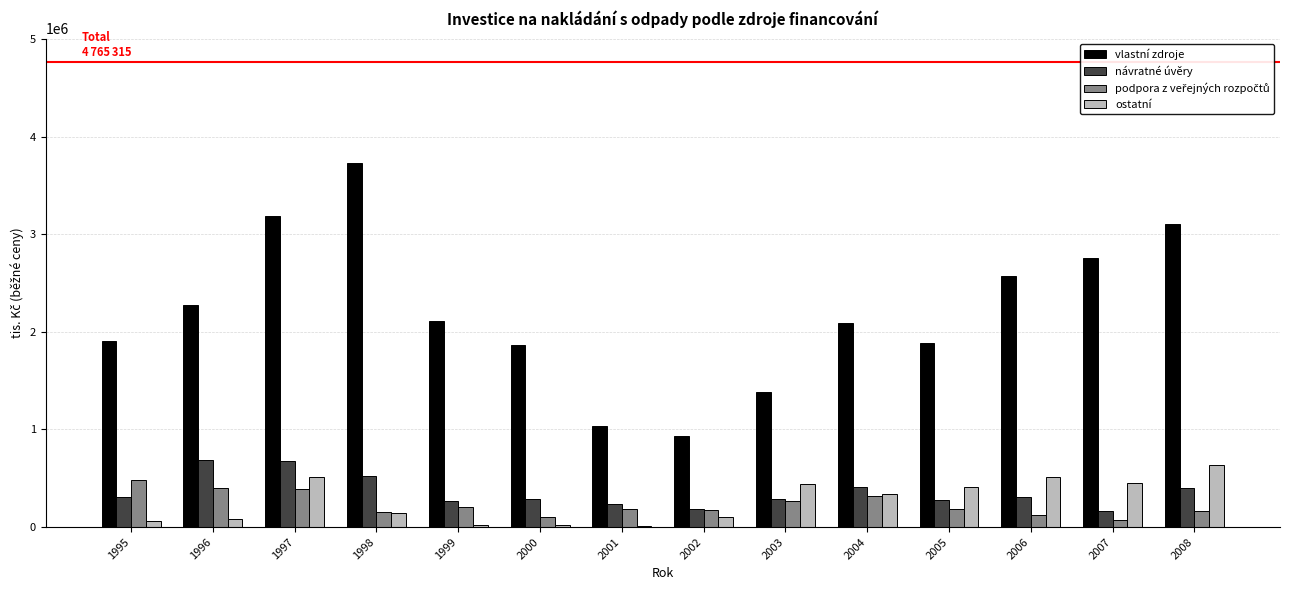

What is the greatest value displayed?

3726224